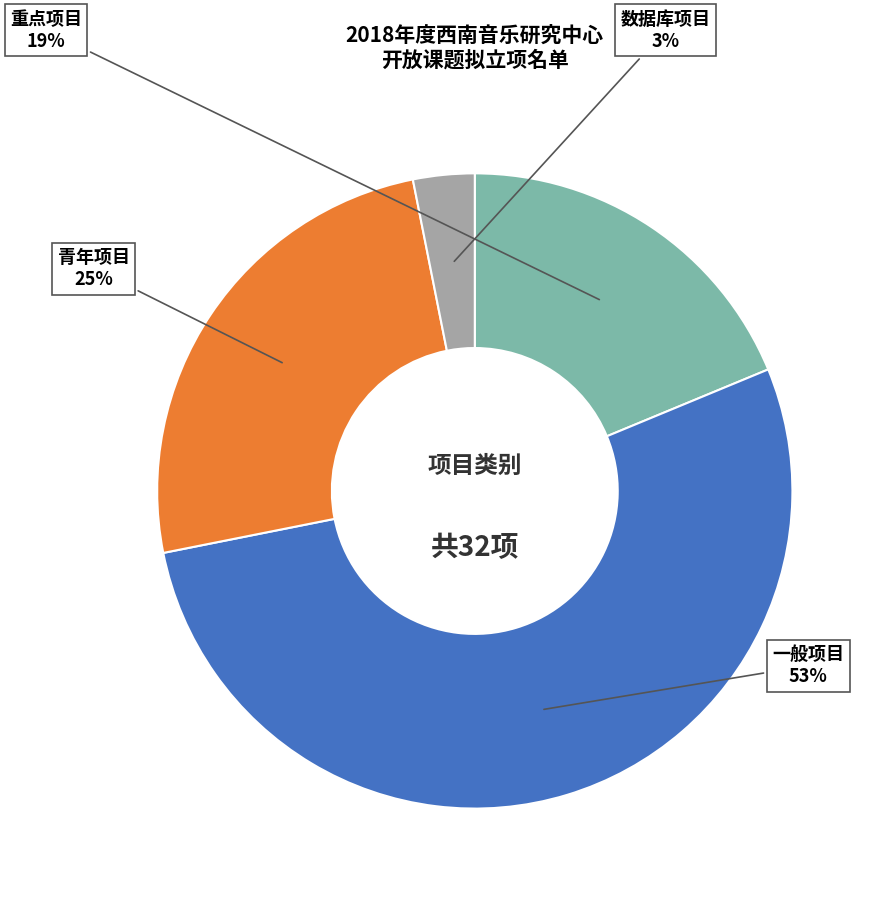

Between 数据库项目 and 青年项目, which is larger?

青年项目